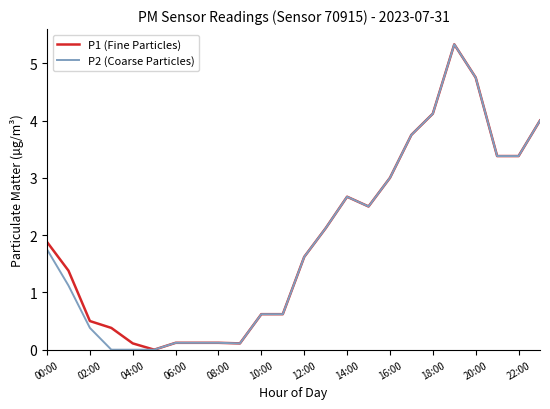

What is the maximum value for P2 (Coarse Particles)?

5.3